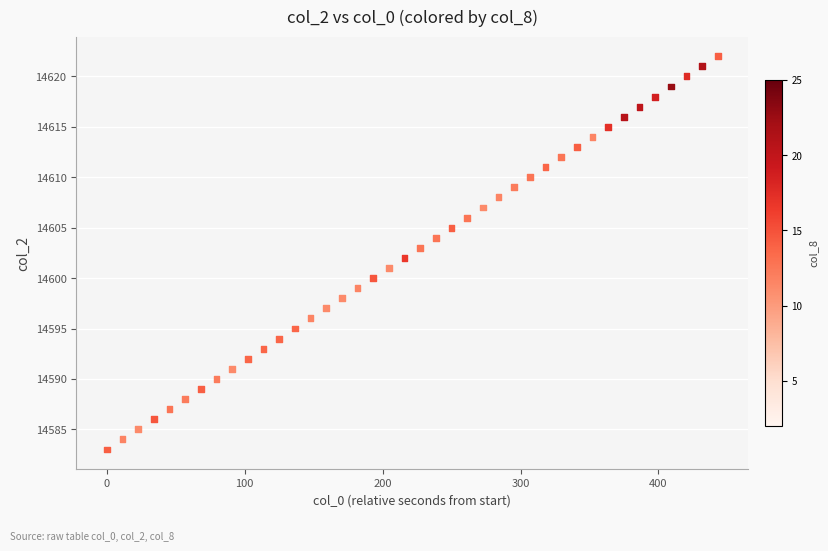

What is the range of Y values (max minus min)?

39